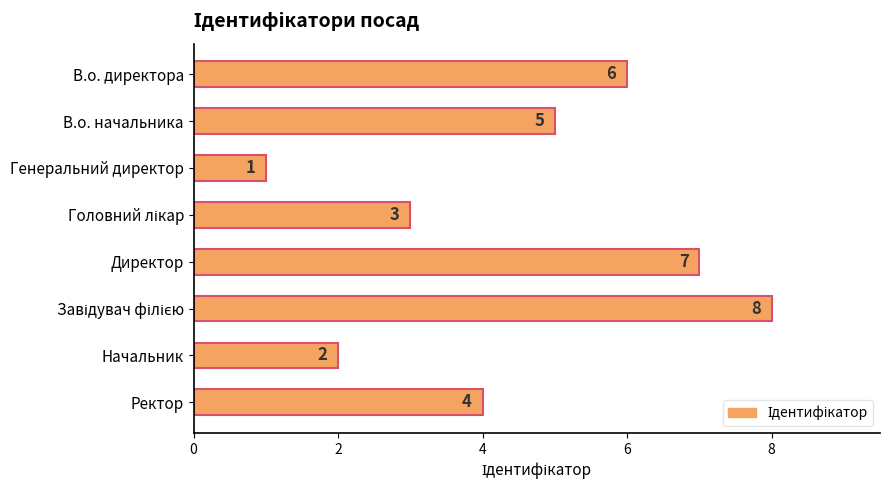

Where is the data nearest to the value 4?

Ректор